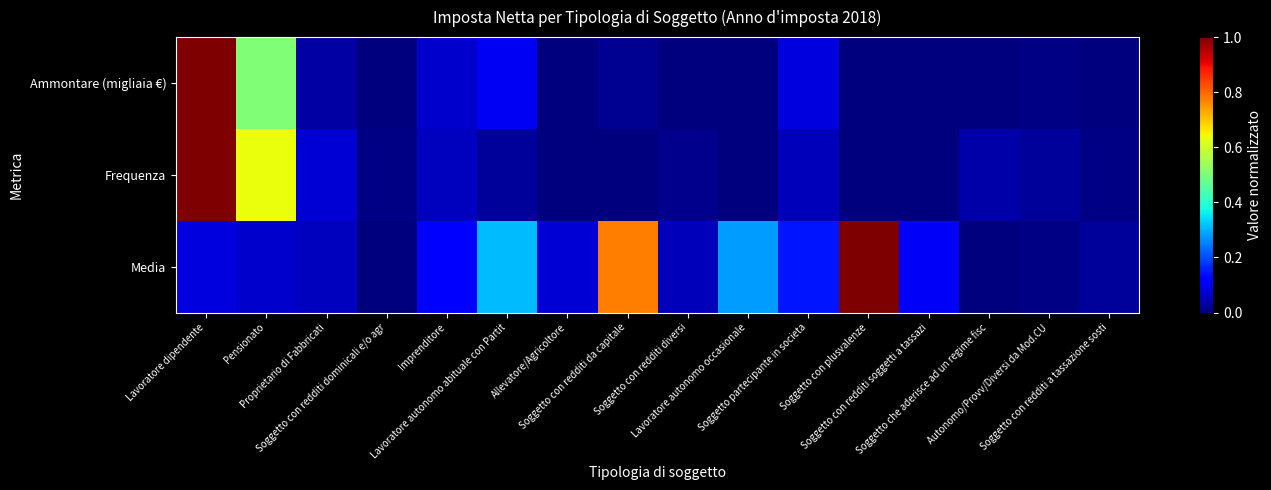

Rank the series by their maximum value, from highest to lowest.

Ammontare (migliaia €), Frequenza, Media